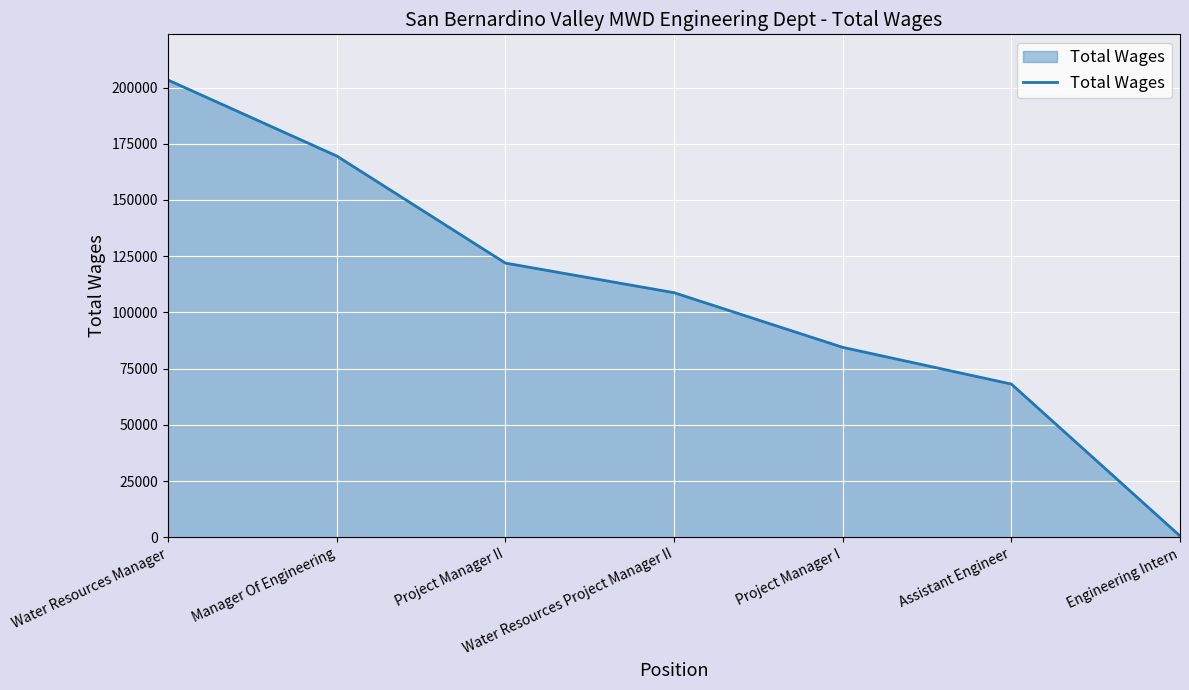

What is the difference between the second highest and minimum values?

168936